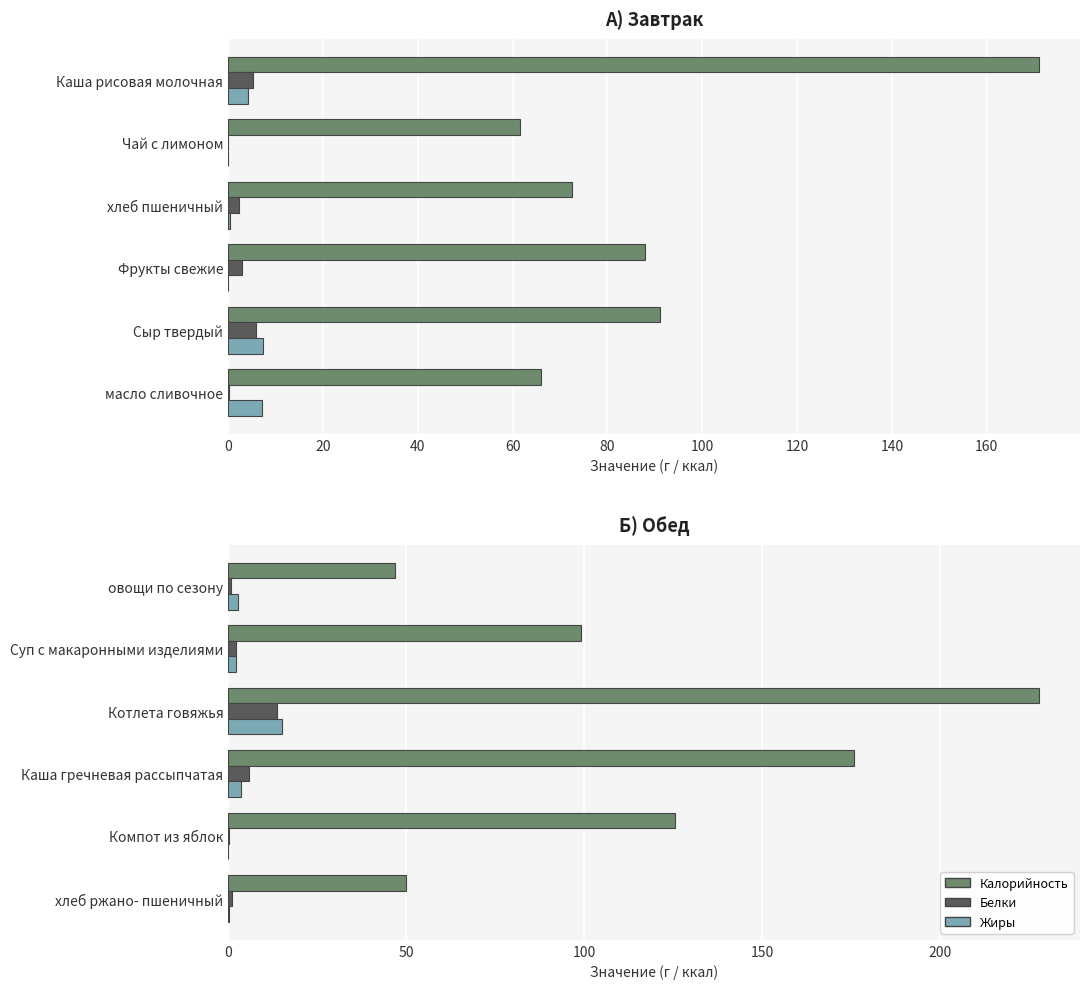

What is the spread (max minus min) of values at Каша гречневая рассыпчатая?

172.2